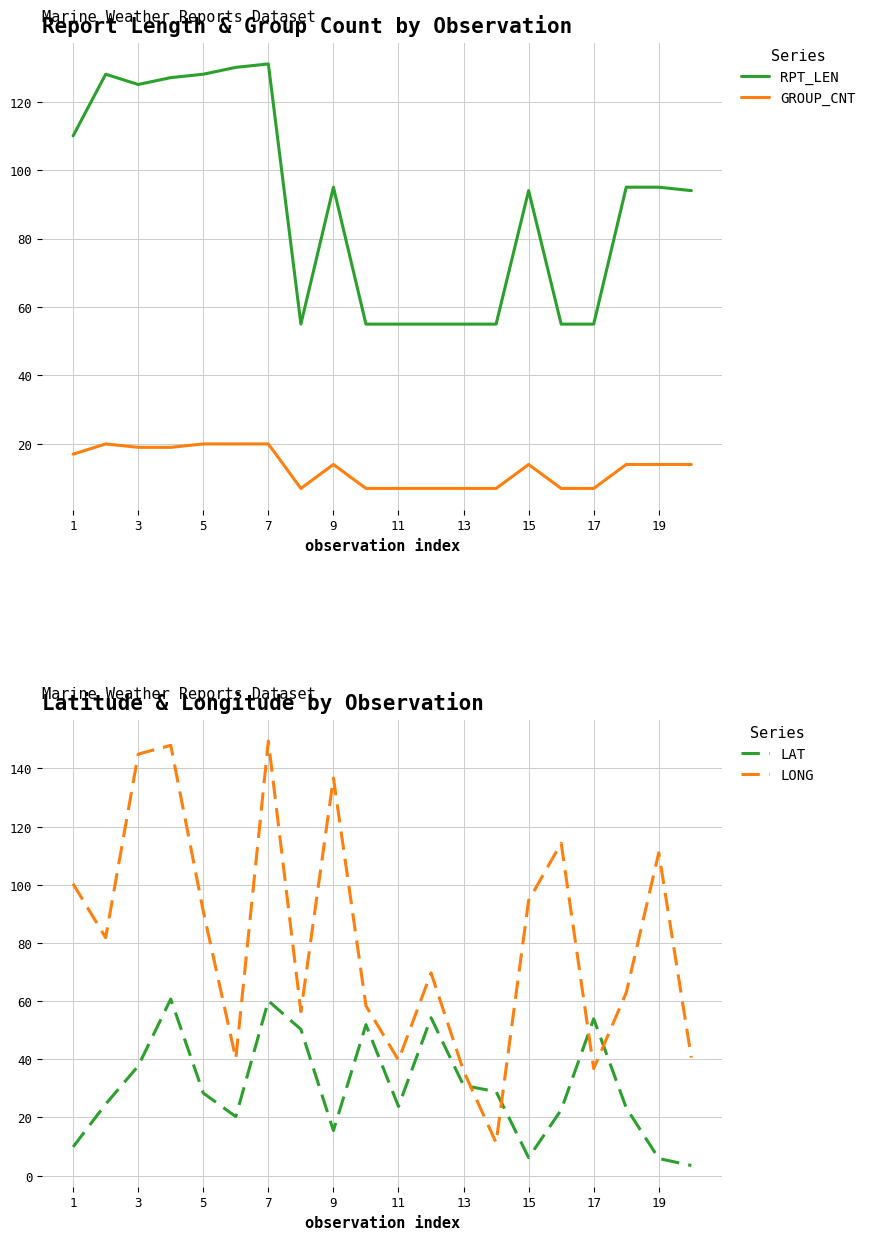

How many series are shown in this chart?

4